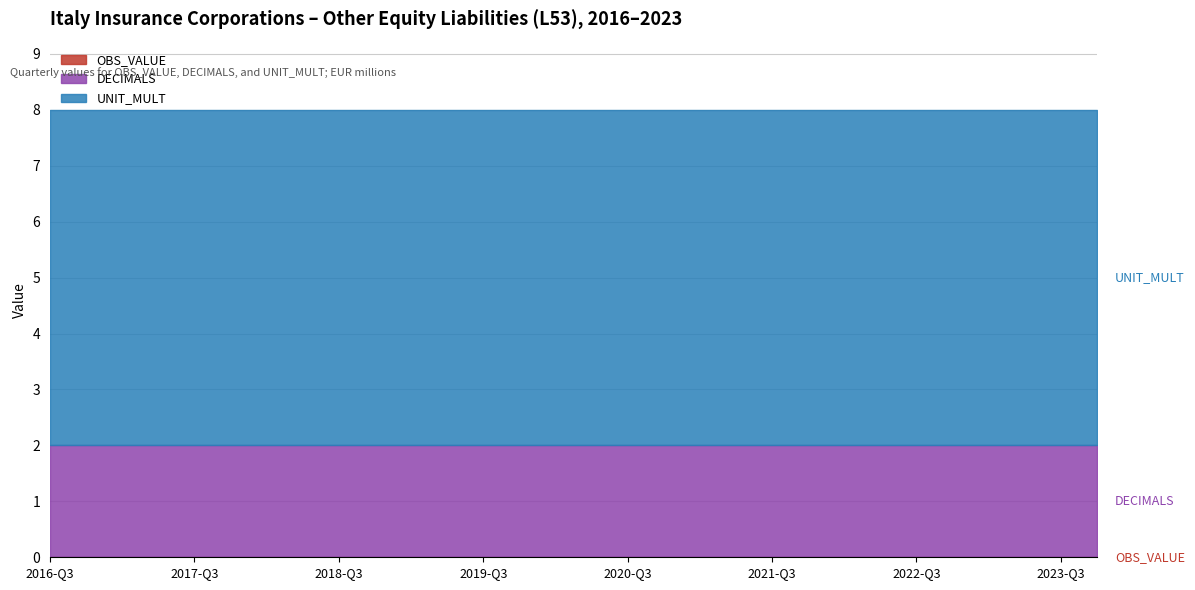

Is it true that DECIMALS equals 3 at 2021-Q2?

False